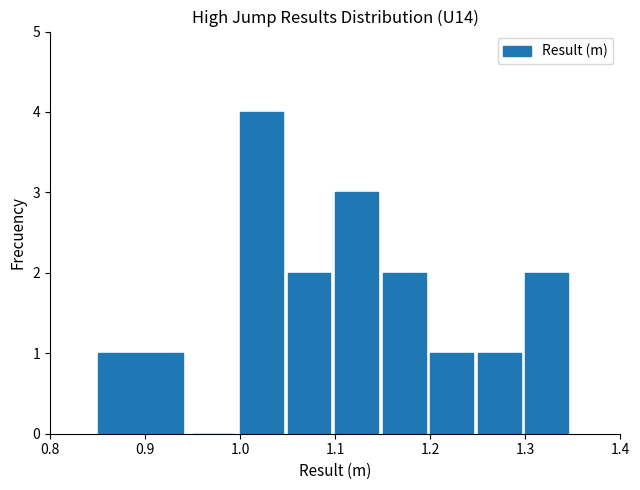

Reading left to right, list every bar in this chart as the range it spans on the x-axis followed by its height. The values are not printed on the chart, so give them approximately, as read against the axis.

0.85 to 0.95: 1
0.95 to 1.00: 0
1.00 to 1.05: 4
1.05 to 1.10: 2
1.10 to 1.15: 3
1.15 to 1.20: 2
1.20 to 1.25: 1
1.25 to 1.30: 1
1.30 to 1.35: 2